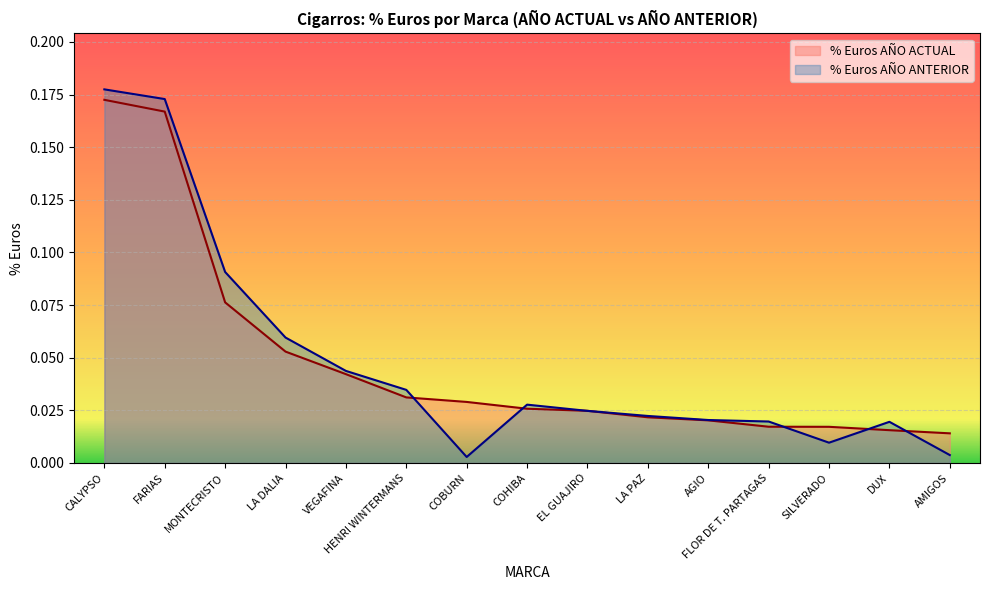

The value of % Euros AÑO ANTERIOR at COHIBA is 0.0. True or false?

True